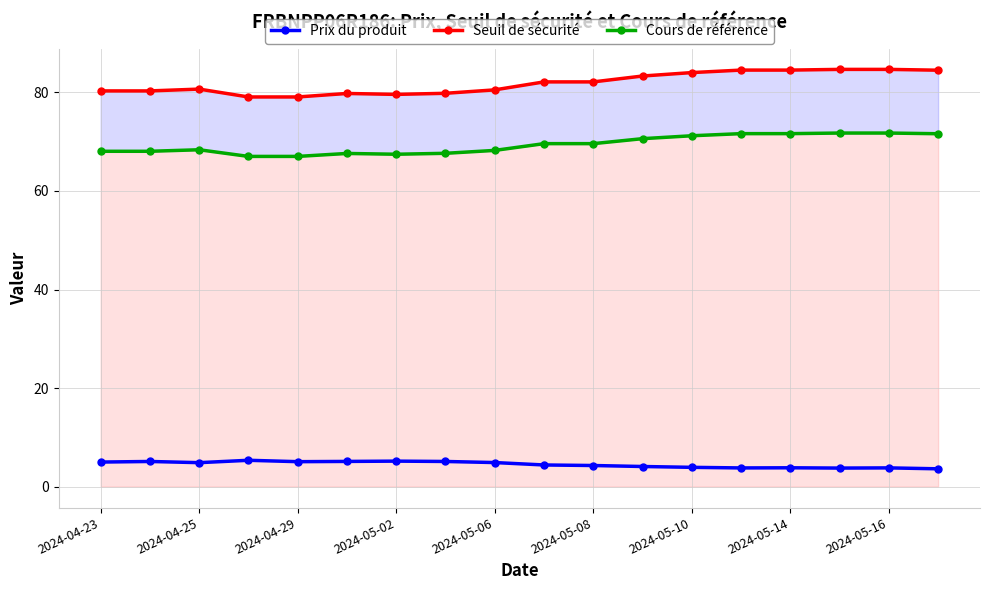

What position from the left is 13?

14